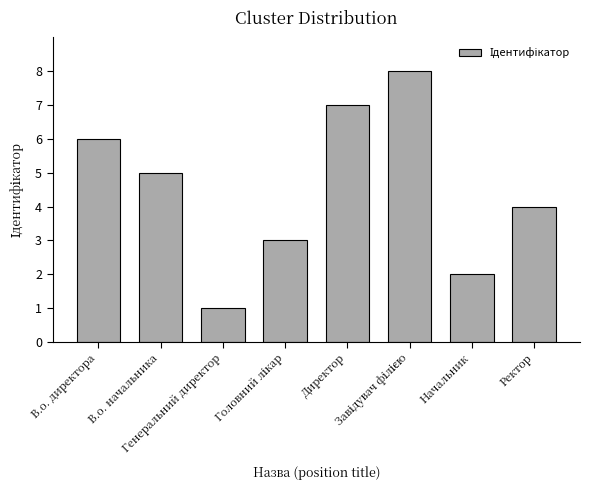

What is the difference between the maximum and minimum values?

7